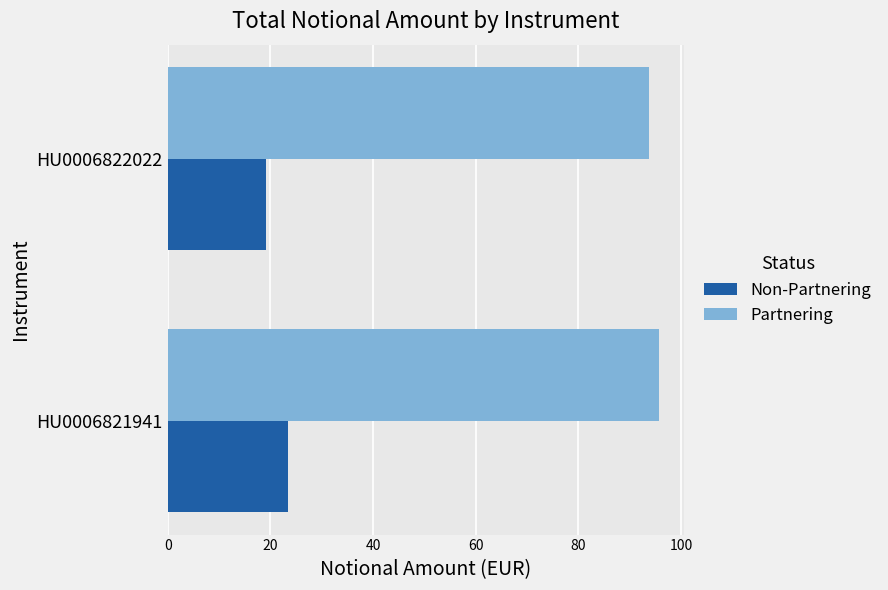

How many data points does each series have?

2